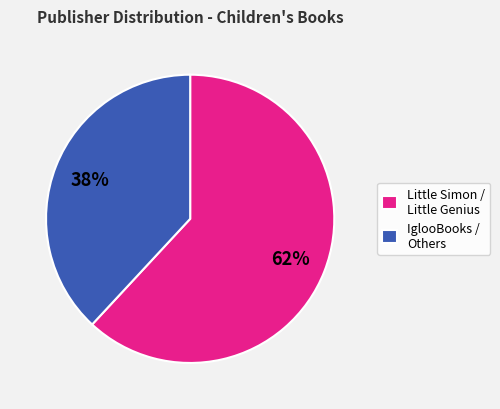

Rank the categories by value from highest to lowest.

Little Simon / Little Genius, IglooBooks / Others